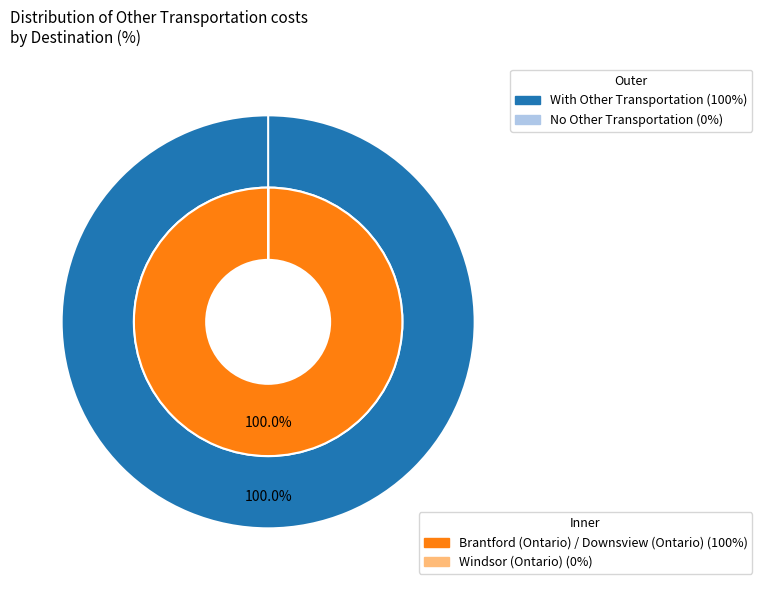

What is the largest slice in the pie chart?

Brantford (Ontario) / Downsview (Ontario)